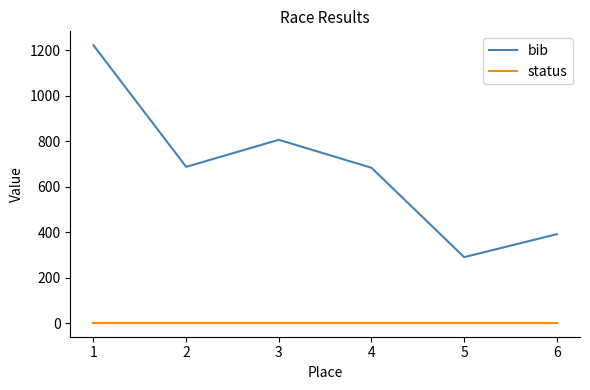

True or false: bib and status intersect in this chart.

False